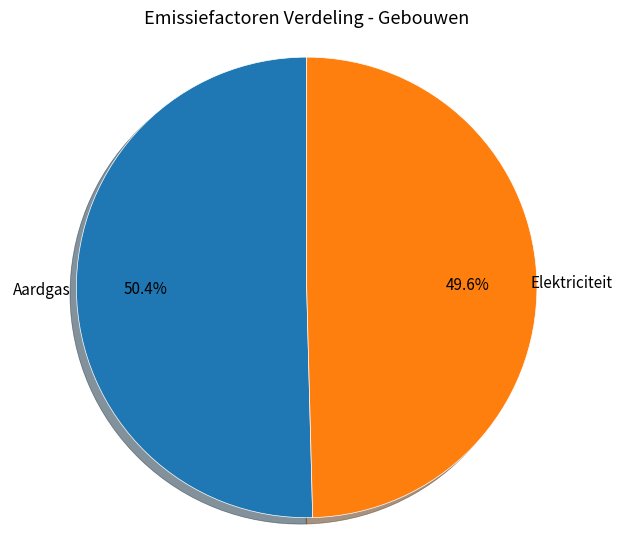

How many segments does this pie chart have?

2